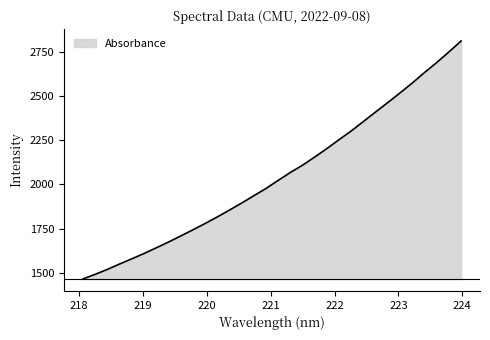

What is the value of the 8th point from the left?

1674.0